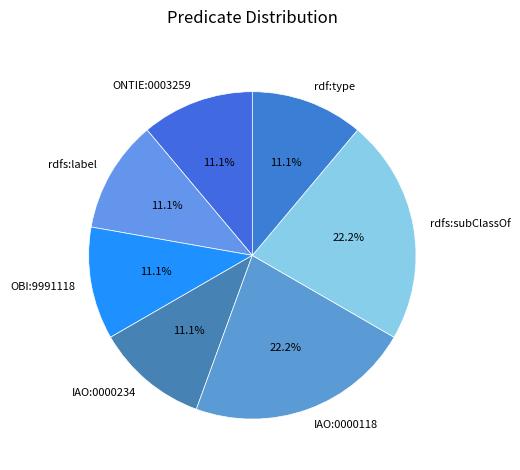

How much of the chart is everything except IAO:0000234?

88.9%